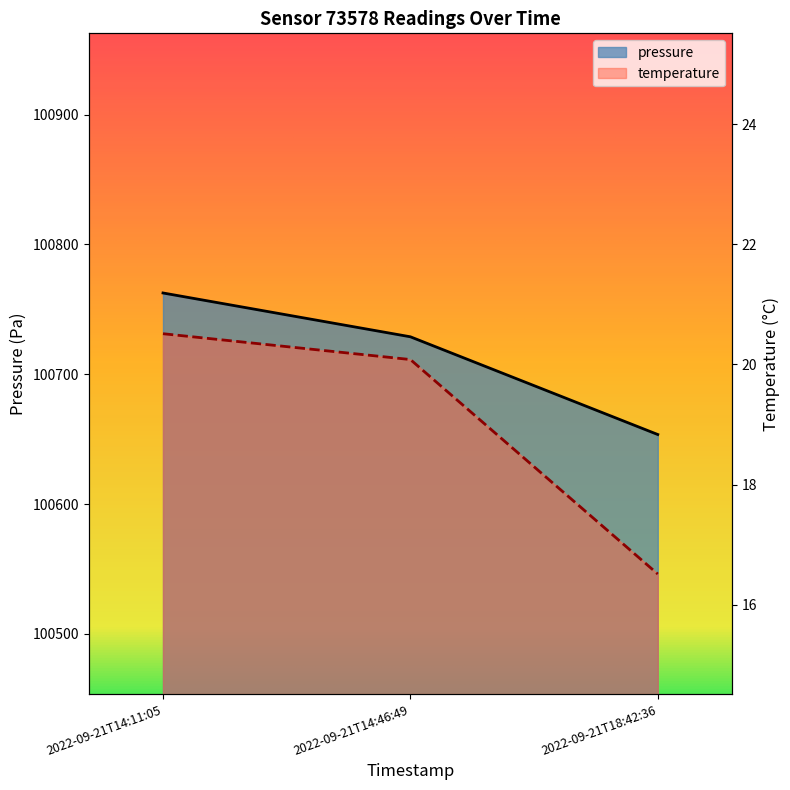

How many lines are shown in the chart?

2